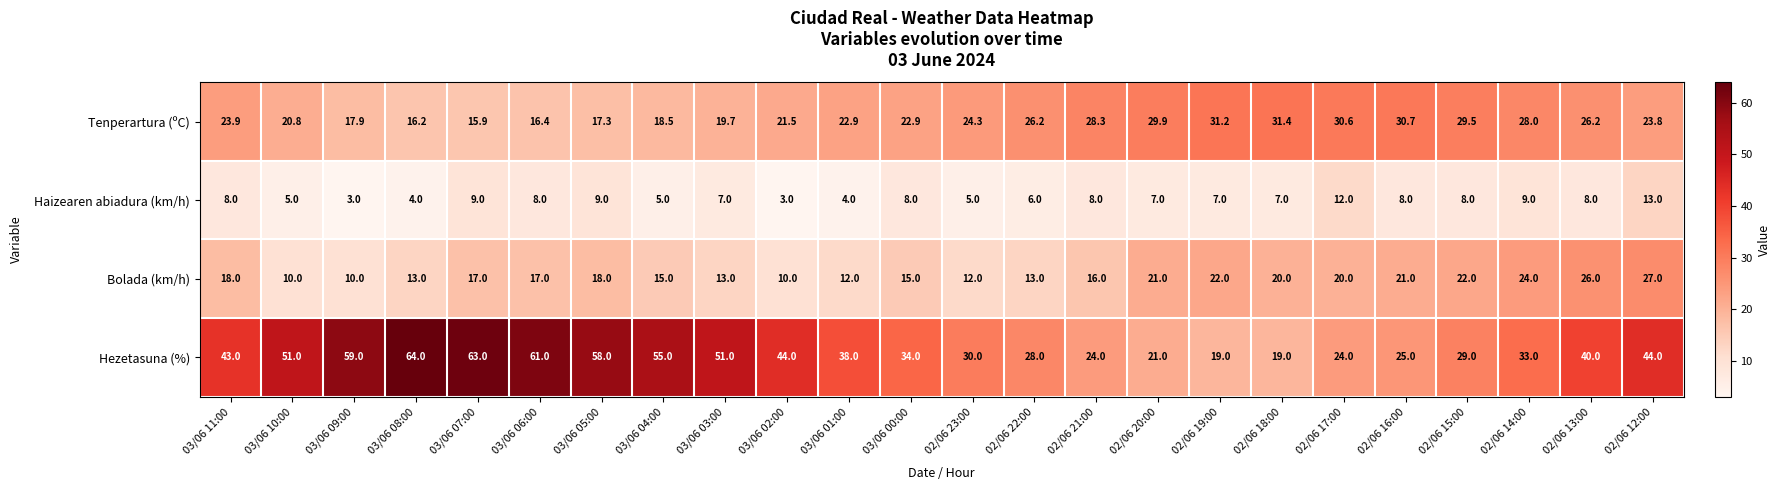

What is the difference between the second highest and minimum values in the Haizearen abiadura (km/h) series?

9.0